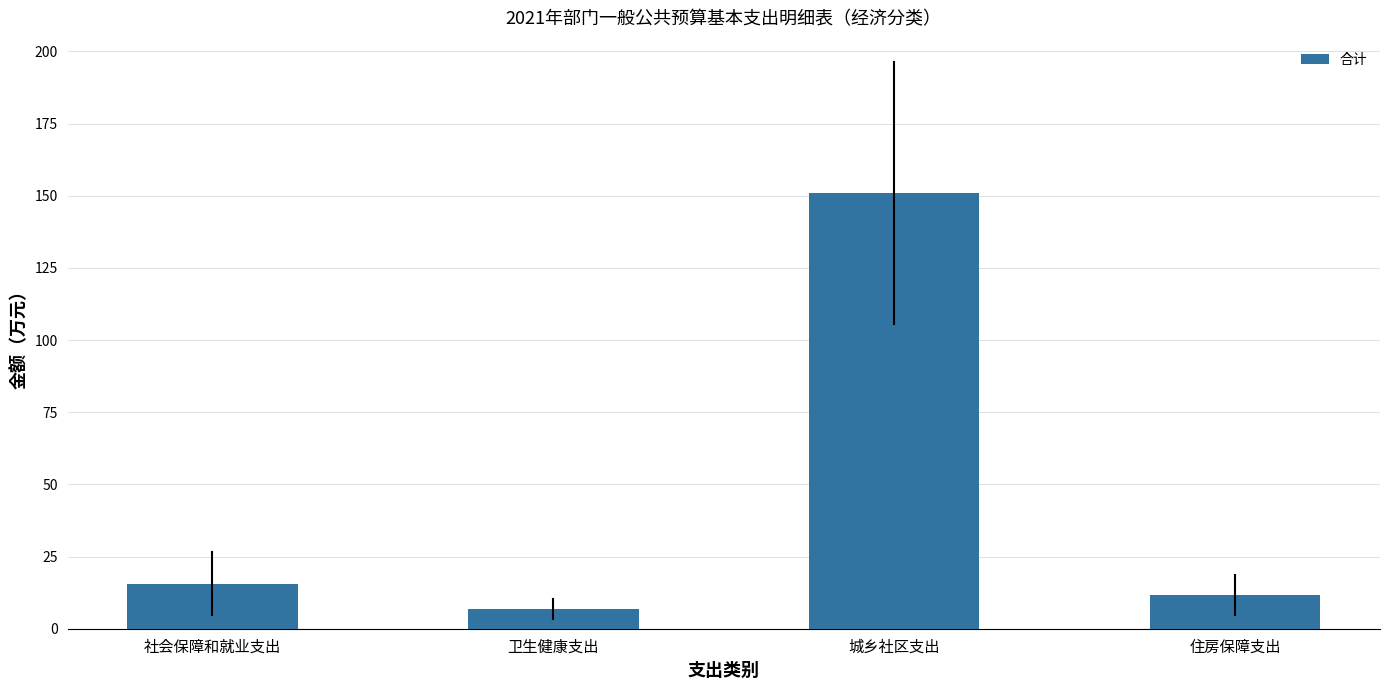

What is the label of the 3rd bar from the left?

城乡社区支出